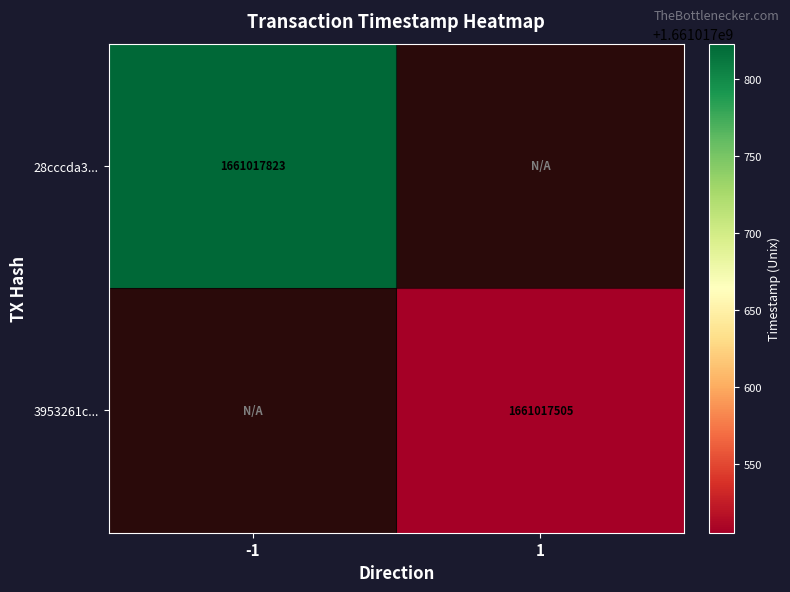

The 28cccda3... series shows 1661017823 at -1. True or false?

True